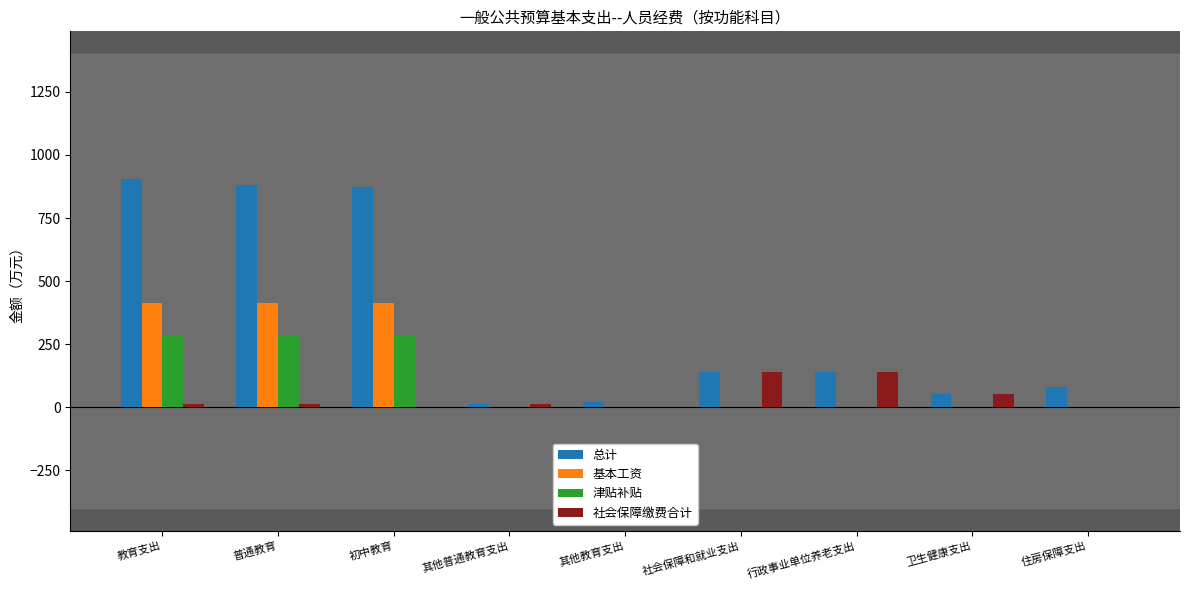

Reading right to left, list all the values displayed in this chart.

总计: 住房保障支出=79.7	卫生健康支出=53.2	行政事业单位养老支出=139.5	社会保障和就业支出=139.5	其他教育支出=21.8	其他普通教育支出=11.2	初中教育=871.7	普通教育=882.9	教育支出=904.7
基本工资: 住房保障支出=0.0	卫生健康支出=0.0	行政事业单位养老支出=0.0	社会保障和就业支出=0.0	其他教育支出=0.0	其他普通教育支出=0.0	初中教育=413.5	普通教育=413.5	教育支出=413.5
津贴补贴: 住房保障支出=0.0	卫生健康支出=0.0	行政事业单位养老支出=0.0	社会保障和就业支出=0.0	其他教育支出=0.0	其他普通教育支出=0.0	初中教育=281.0	普通教育=281.0	教育支出=281.0
社会保障缴费合计: 住房保障支出=0.0	卫生健康支出=53.2	行政事业单位养老支出=139.5	社会保障和就业支出=139.5	其他教育支出=0.0	其他普通教育支出=11.2	初中教育=0.0	普通教育=11.2	教育支出=11.2